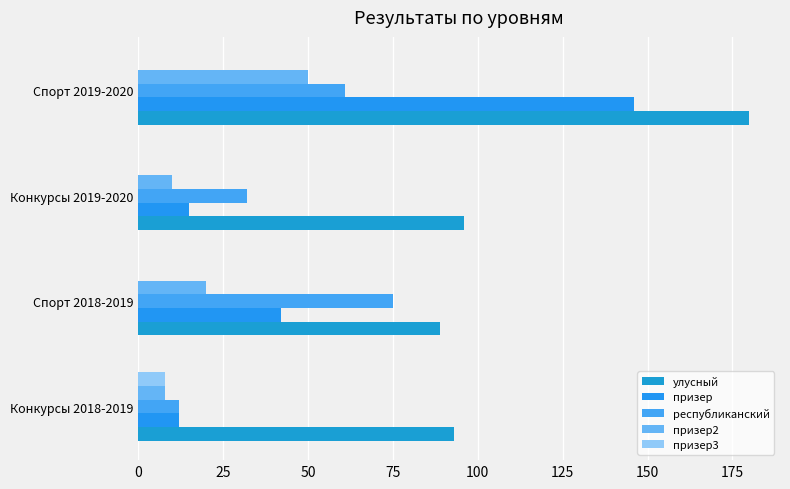

Which series has the largest total across all categories?

улусный